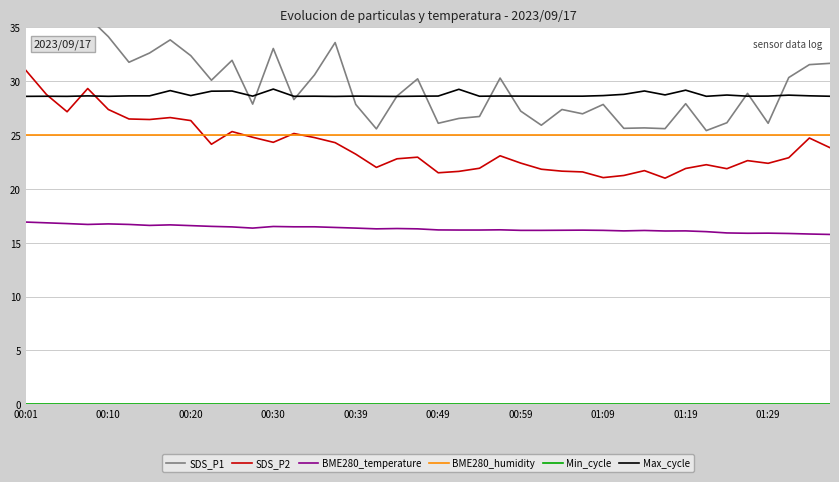

Reading left to right, what are all the values shown in this chart?

SDS_P1: 39.5	38.5	37.4	36.0	34.1	31.8	32.6	33.9	32.4	30.1	31.9	27.9	33.0	28.3	30.6	33.6	27.9	25.6	28.6	30.2	26.1	26.6	26.7	30.3	27.2	25.9	27.4	27.0	27.9	25.6	25.7	25.6	27.9	25.4	26.1	28.9	26.1	30.4	31.6	31.7
SDS_P2: 31.0	28.8	27.2	29.3	27.4	26.5	26.4	26.6	26.4	24.1	25.3	24.8	24.3	25.1	24.8	24.3	23.2	22.0	22.8	22.9	21.5	21.6	21.9	23.1	22.4	21.8	21.6	21.6	21.1	21.2	21.7	21.0	21.9	22.2	21.9	22.6	22.4	22.9	24.7	23.8
BME280_temperature: 16.9	16.9	16.8	16.7	16.8	16.7	16.6	16.7	16.6	16.5	16.5	16.4	16.5	16.5	16.5	16.4	16.4	16.3	16.3	16.3	16.2	16.2	16.2	16.2	16.1	16.1	16.2	16.2	16.1	16.1	16.1	16.1	16.1	16.0	15.9	15.9	15.9	15.9	15.8	15.8
BME280_humidity: 25.0	25.0	25.0	25.0	25.0	25.0	25.0	25.0	25.0	25.0	25.0	25.0	25.0	25.0	25.0	25.0	25.0	25.0	25.0	25.0	25.0	25.0	25.0	25.0	25.0	25.0	25.0	25.0	25.0	25.0	25.0	25.0	25.0	25.0	25.0	25.0	25.0	25.0	25.0	25.0
Min_cycle: 0.0	0.0	0.0	0.0	0.0	0.0	0.0	0.0	0.0	0.0	0.0	0.0	0.0	0.0	0.0	0.0	0.0	0.0	0.0	0.0	0.0	0.0	0.0	0.0	0.0	0.0	0.0	0.0	0.0	0.0	0.0	0.0	0.0	0.0	0.0	0.0	0.0	0.0	0.0	0.0
Max_cycle: 28.6	28.6	28.6	28.6	28.6	28.6	28.6	29.1	28.7	29.1	29.1	28.6	29.3	28.6	28.6	28.6	28.6	28.6	28.6	28.6	28.6	29.3	28.6	28.6	28.6	28.6	28.6	28.6	28.7	28.8	29.1	28.7	29.2	28.6	28.7	28.6	28.6	28.7	28.7	28.6